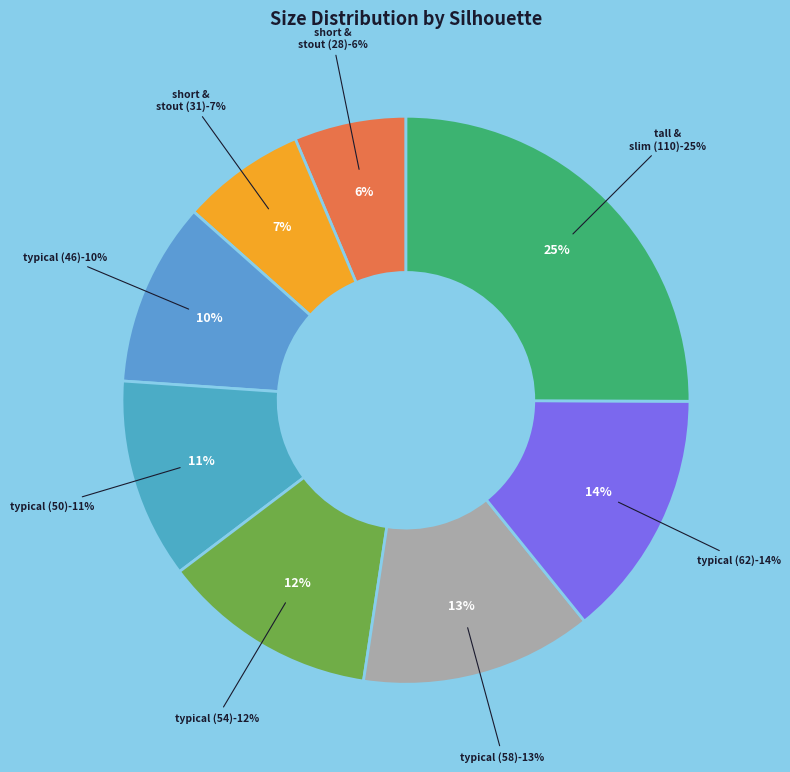

Is there a majority slice in this chart?

No